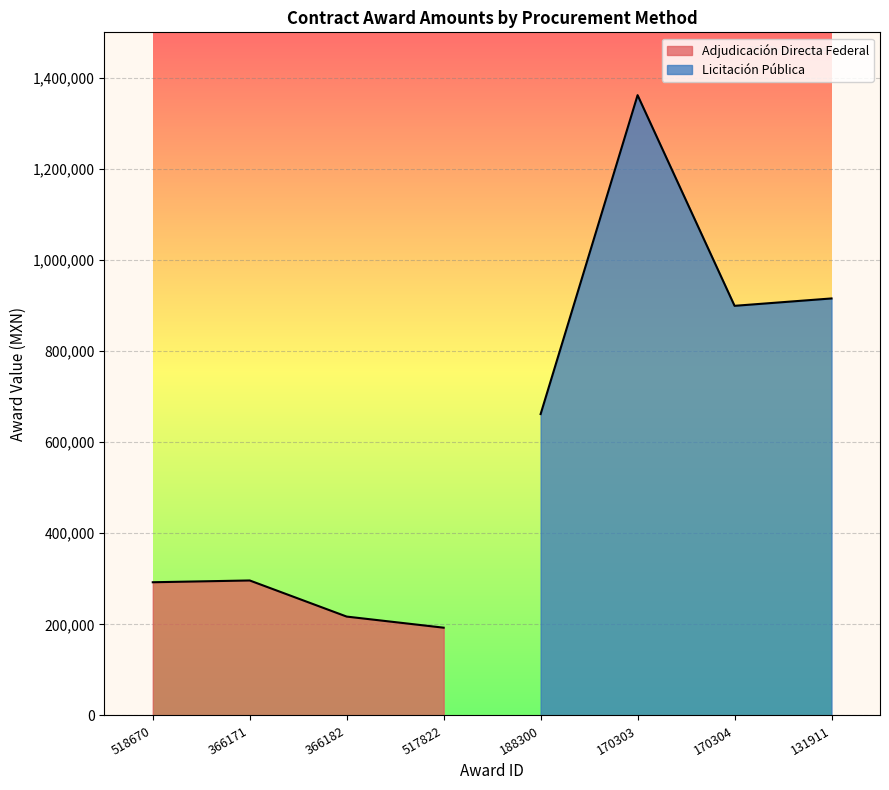

What is the label of the 2nd point from the left?

366171